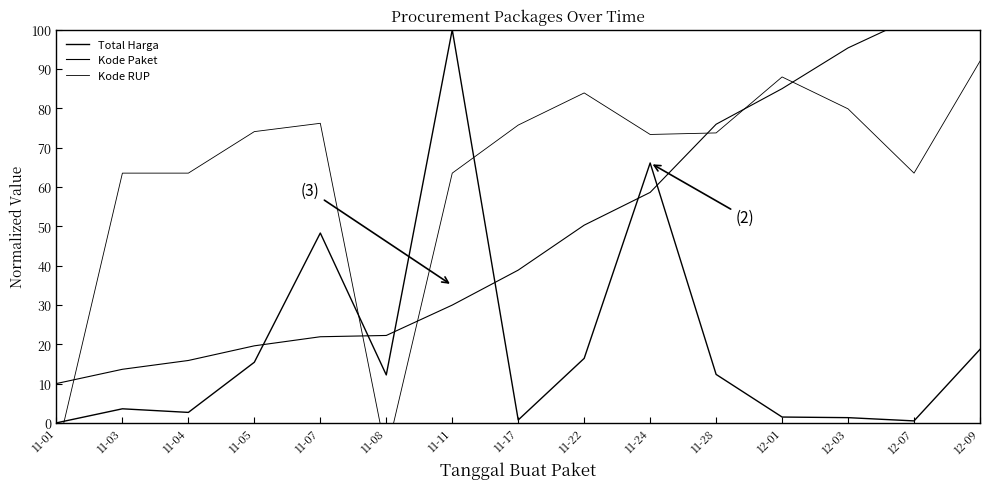

At how many categories does at least one series exceed 61?

13